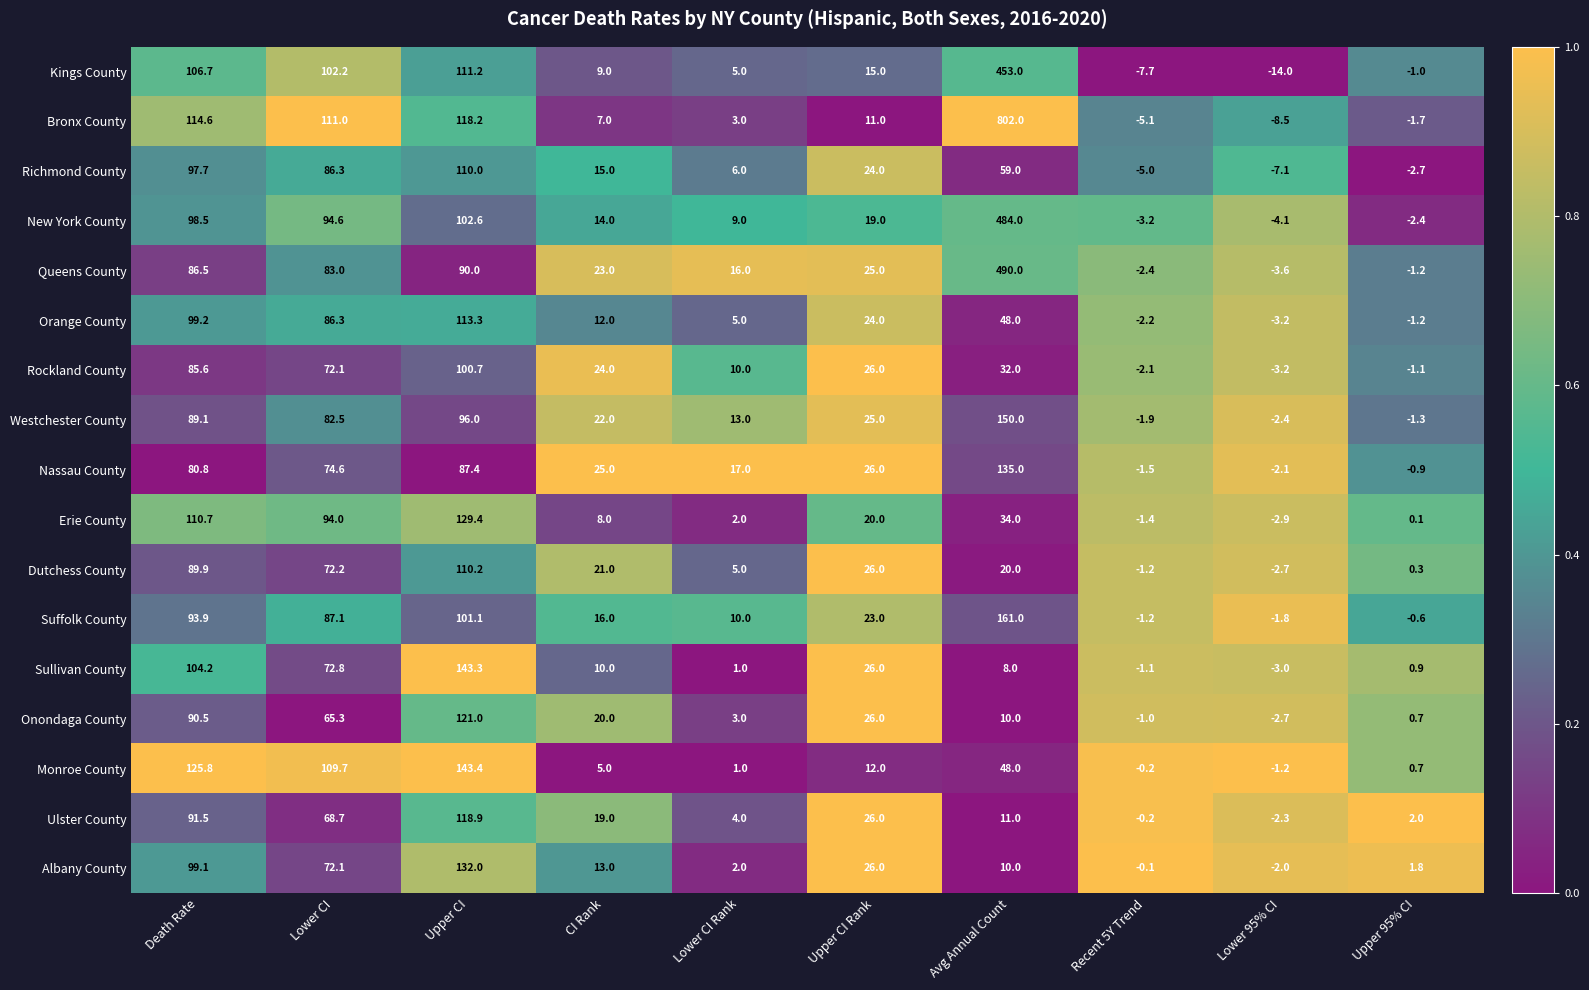

What value does the Queens County series have at Recent 5Y Trend?

-2.4